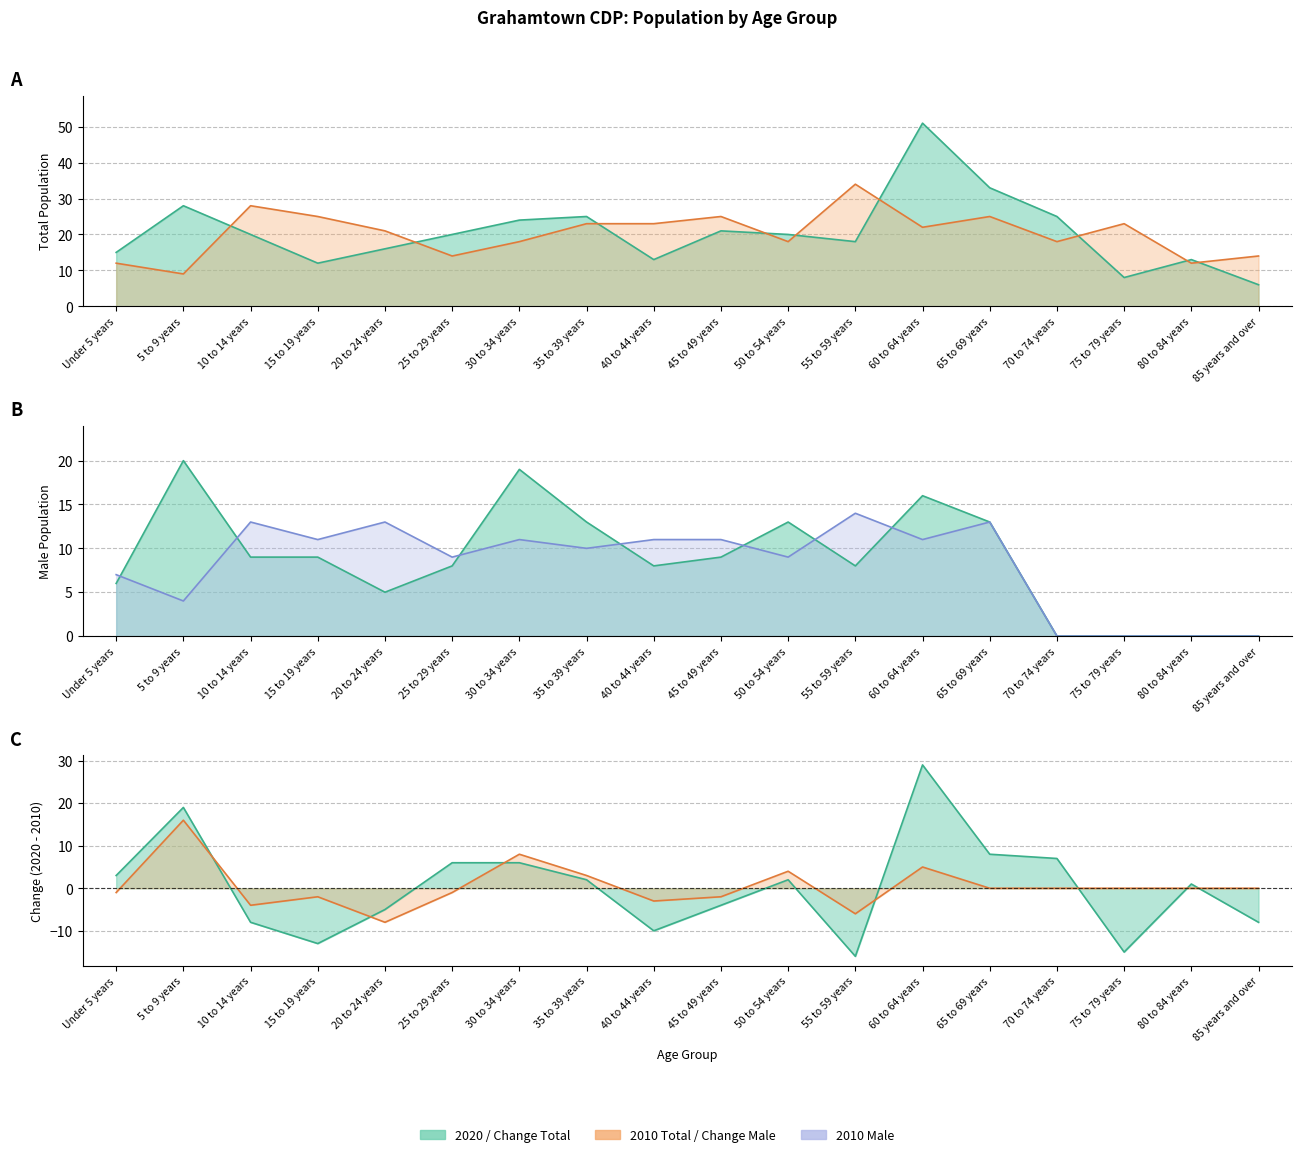

At which label does 2020 Male reach its minimum?

70 to 74 years